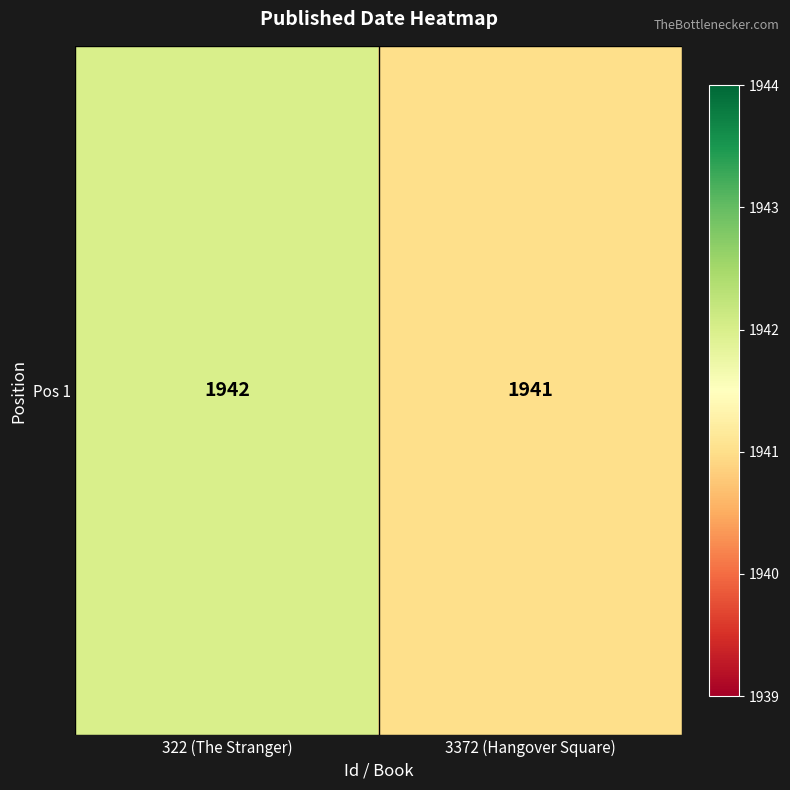

At which label is the value closest to 1941?

3372 (Hangover Square)